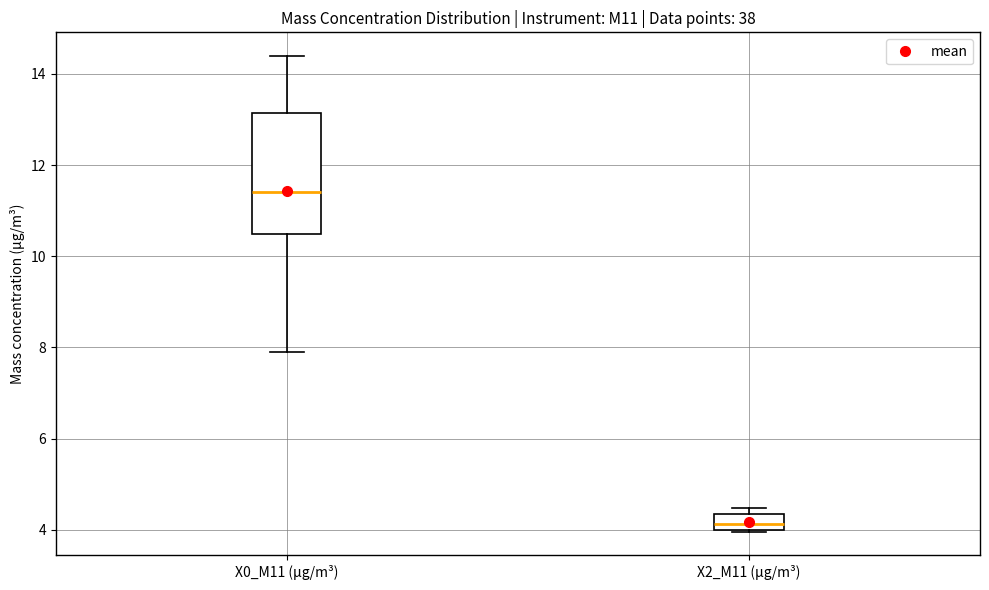

Where does the upper whisker of the box for X0_M11 (μg/m³) end on the y-axis? The values are not printed on the chart, so give them approximately, as read against the axis.

14.4